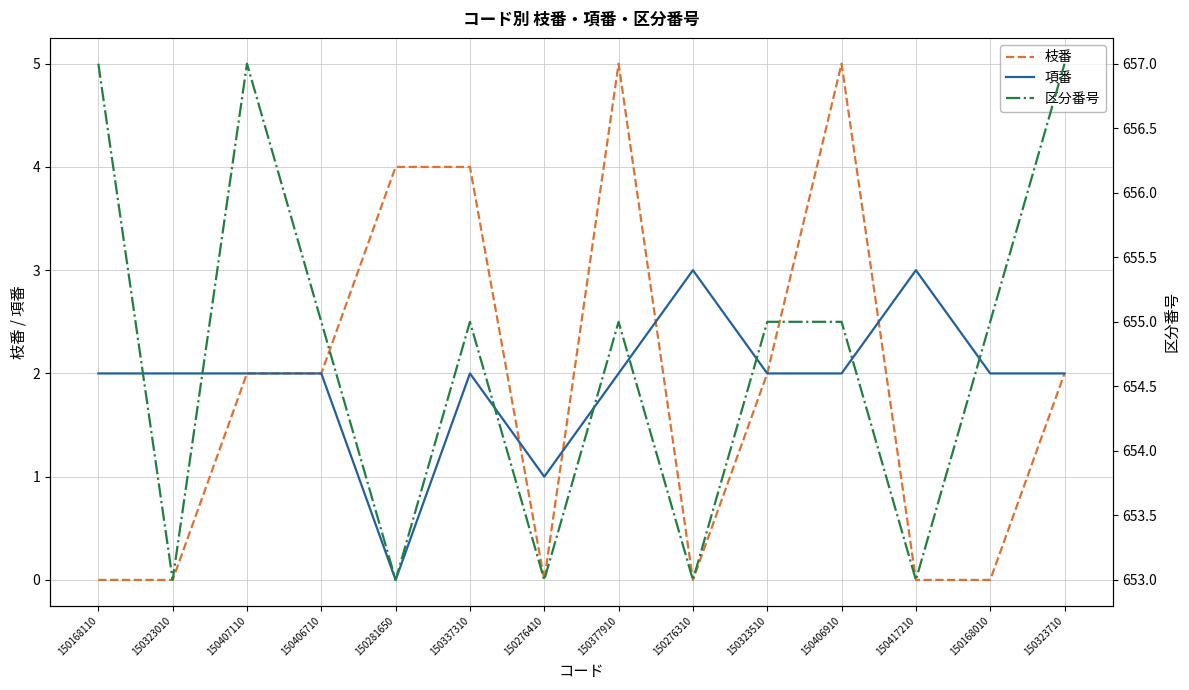

Reading left to right, extract all data points from this chart.

枝番: 0	0	2	2	4	4	0	5	0	2	5	0	0	2
項番: 2	2	2	2	0	2	1	2	3	2	2	3	2	2
区分番号: 657	653	657	655	653	655	653	655	653	655	655	653	655	657